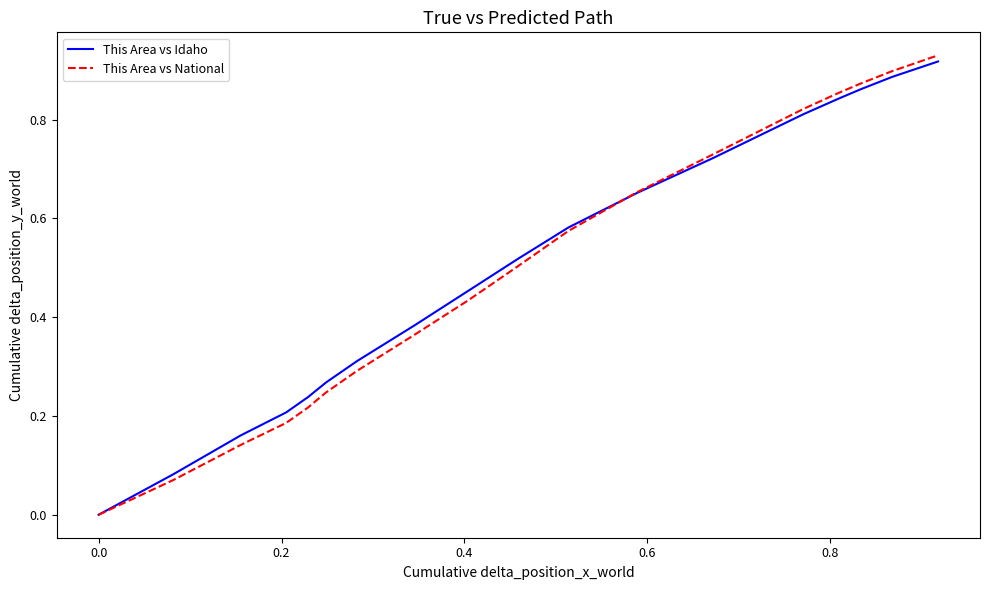

What are all the series names shown in the legend?

This Area vs Idaho, This Area vs National